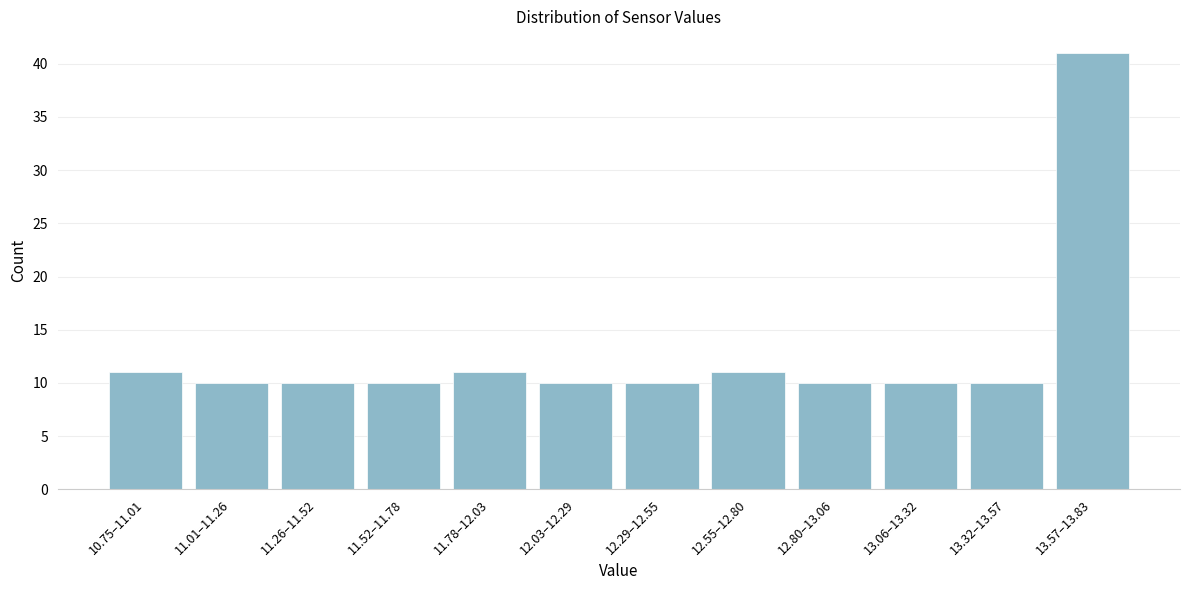

Reading left to right, list all the values displayed in this chart.

11	10	10	10	11	10	10	11	10	10	10	41